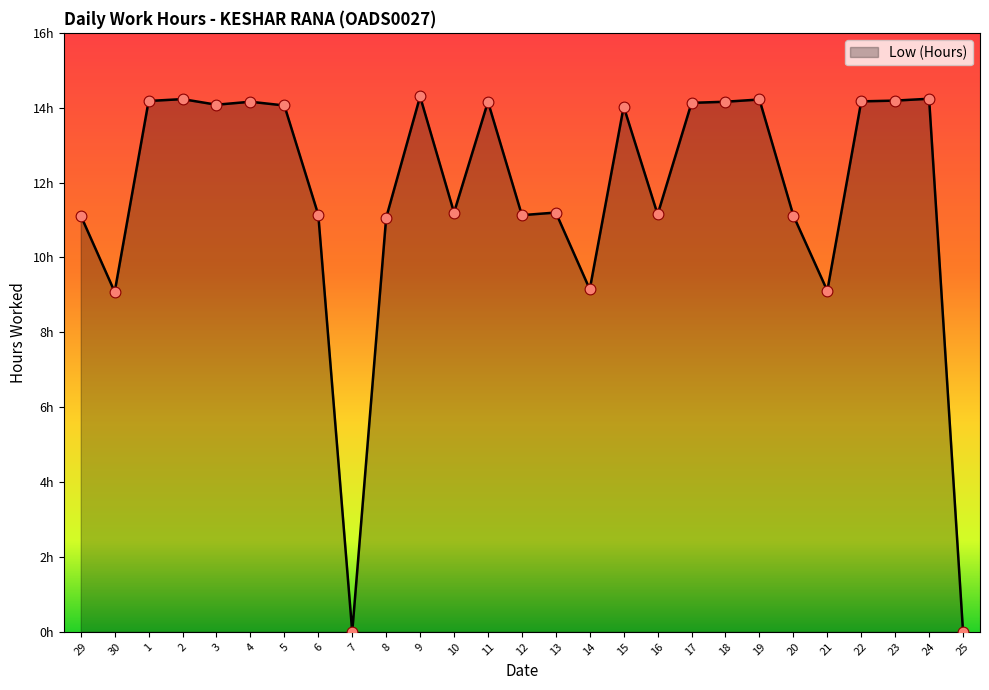

Which has a higher value, 21 or 29?

29